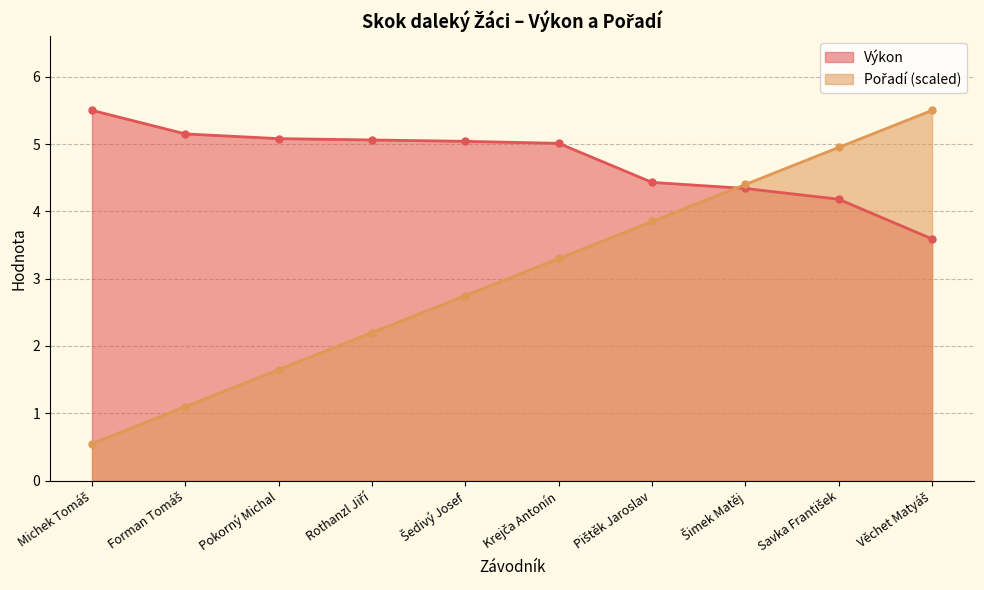

After their last crossing, which series has the higher values: Pořadí or Výkon?

Pořadí